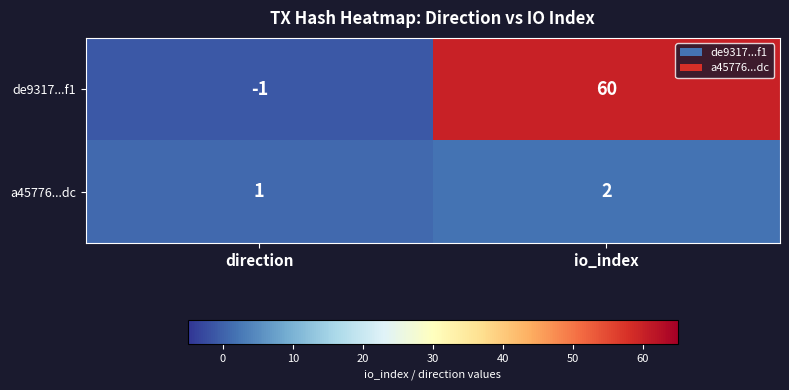

The de9317...f1 series shows 108 at io_index. True or false?

False